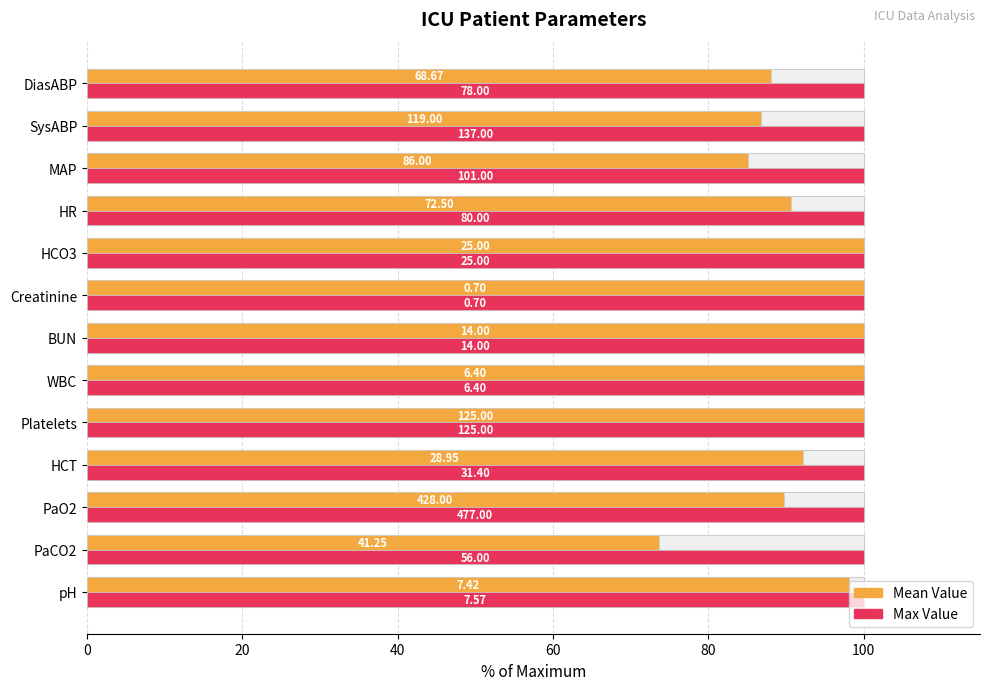

The Max Value series shows 0.6 at 12. True or false?

False